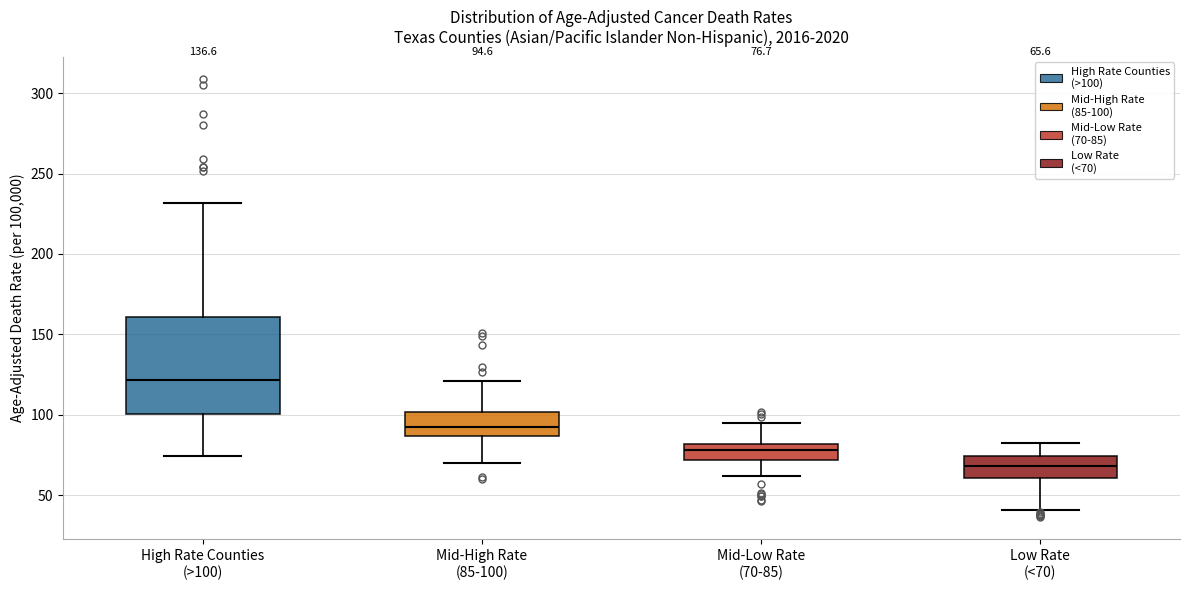

Which box is the tallest, from its lower edge to its upper edge?

High Rate Counties (>100)